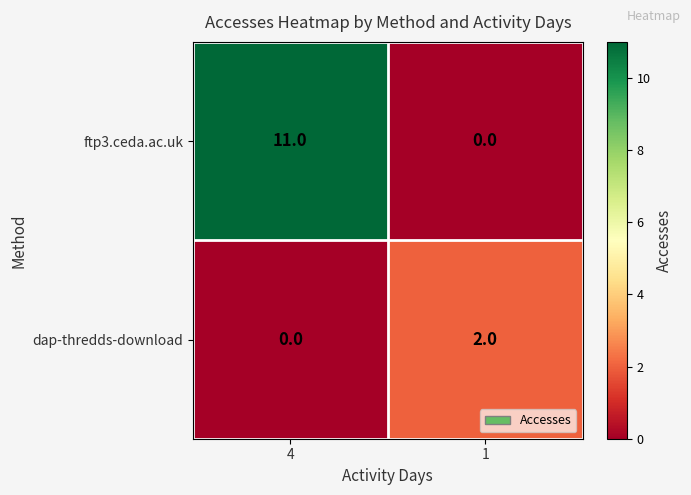

What is the maximum value for ftp3.ceda.ac.uk?

11